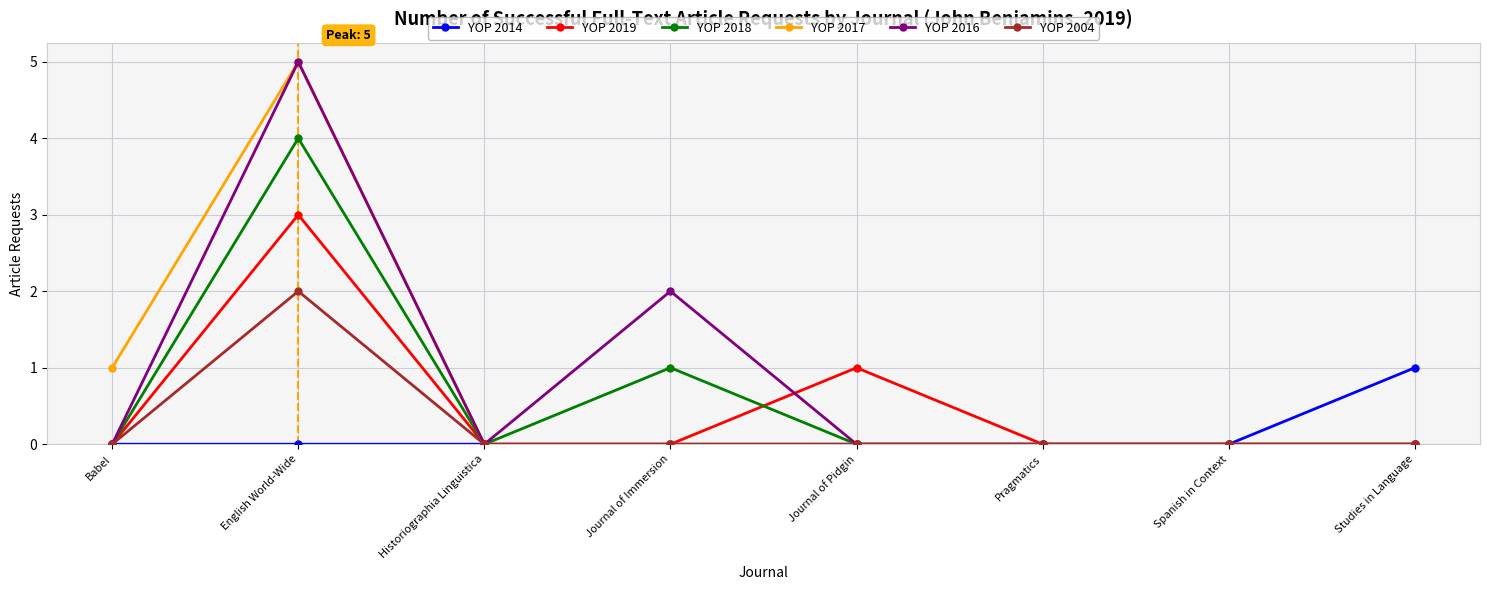

Does the chart display data point markers on the line(s)?

Yes